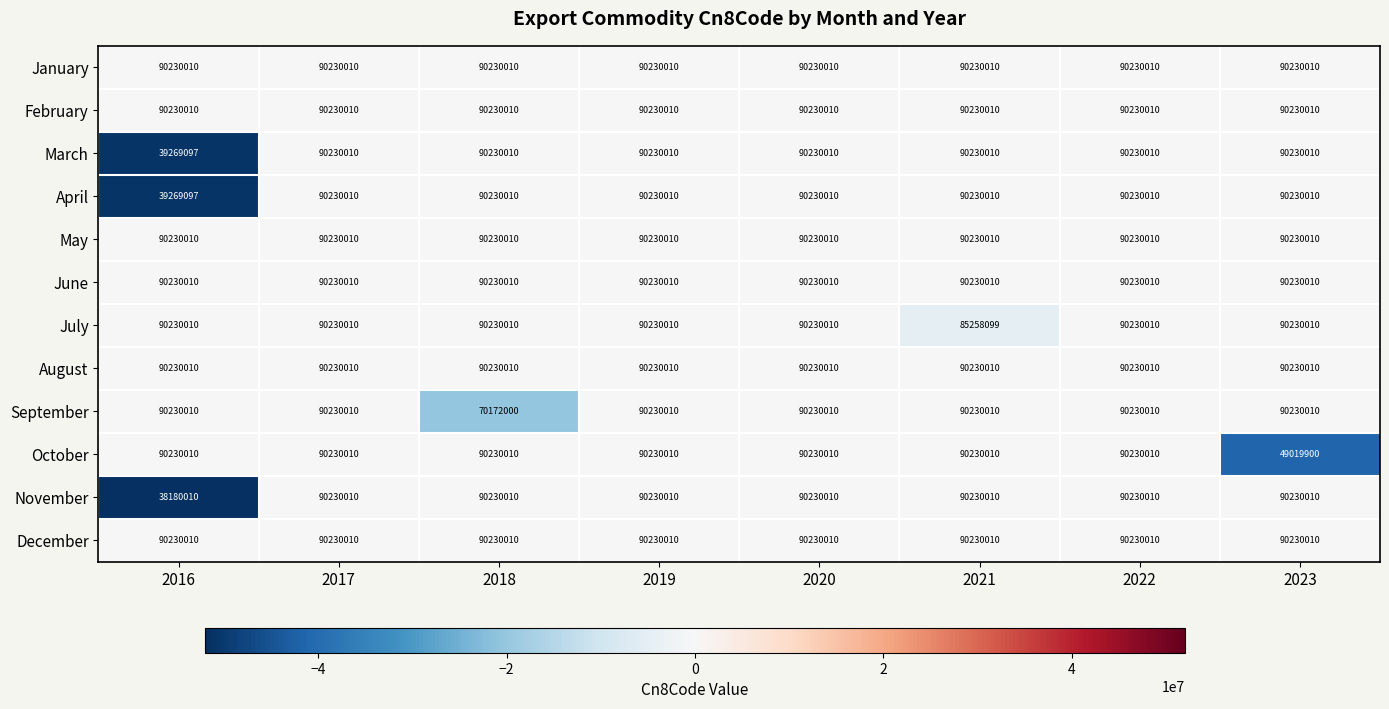

Which series has the largest range (max minus min)?

November